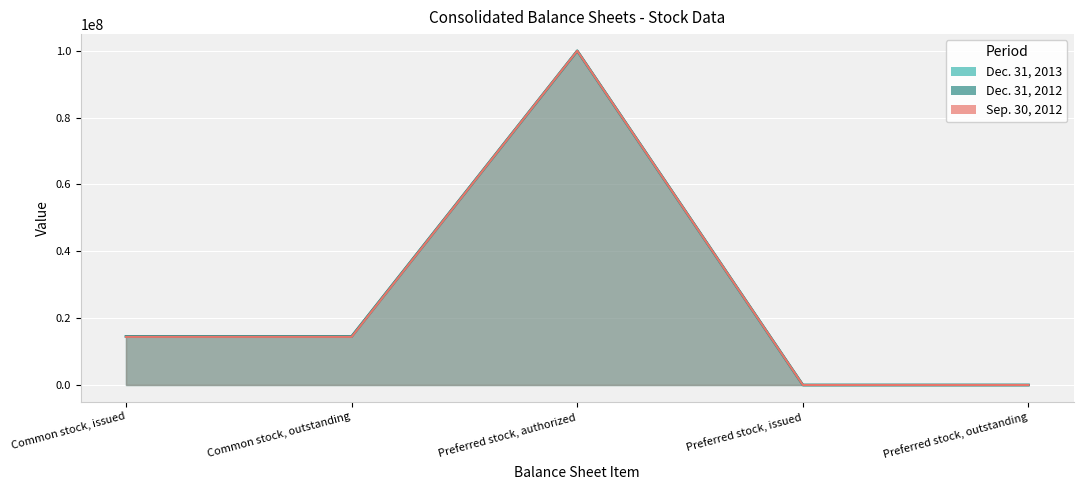

Reading left to right, transcribe all the data shown in this chart.

Dec. 31, 2013: 14527571	14527571	100000000	0	0
Dec. 31, 2012: 14527571	14527571	100000000	0	0
Sep. 30, 2012: 14400000	14400000	100000000	0	0